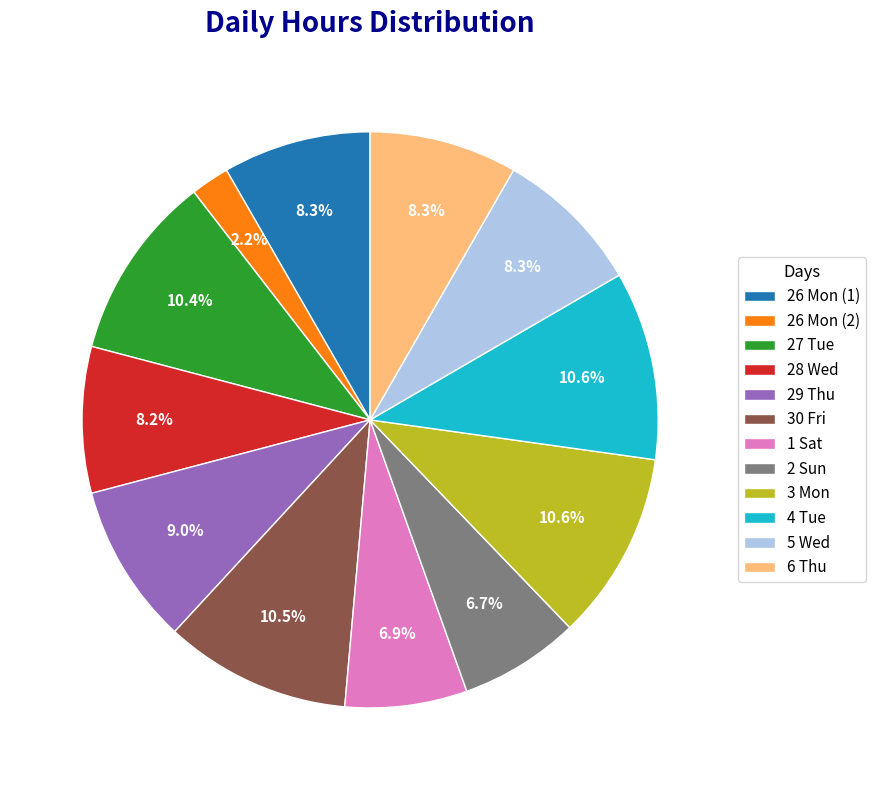

What portion of the pie excludes 26 Mon (2)?

97.8%